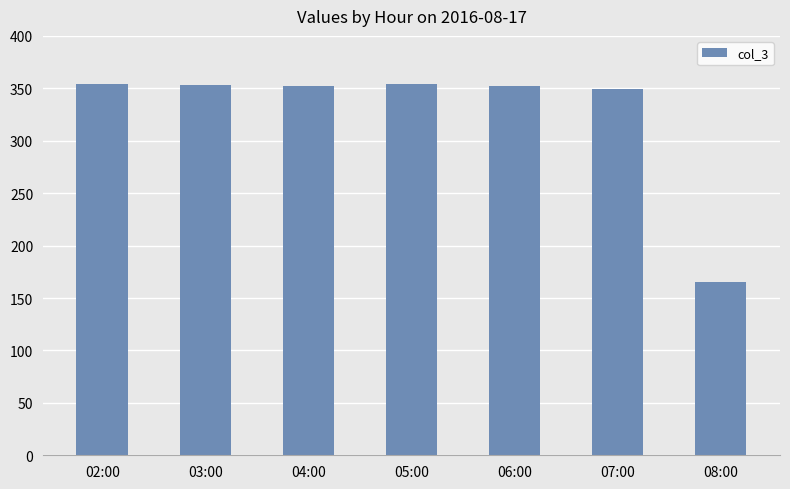

Is it true that the value at 07:00 is 349?

True